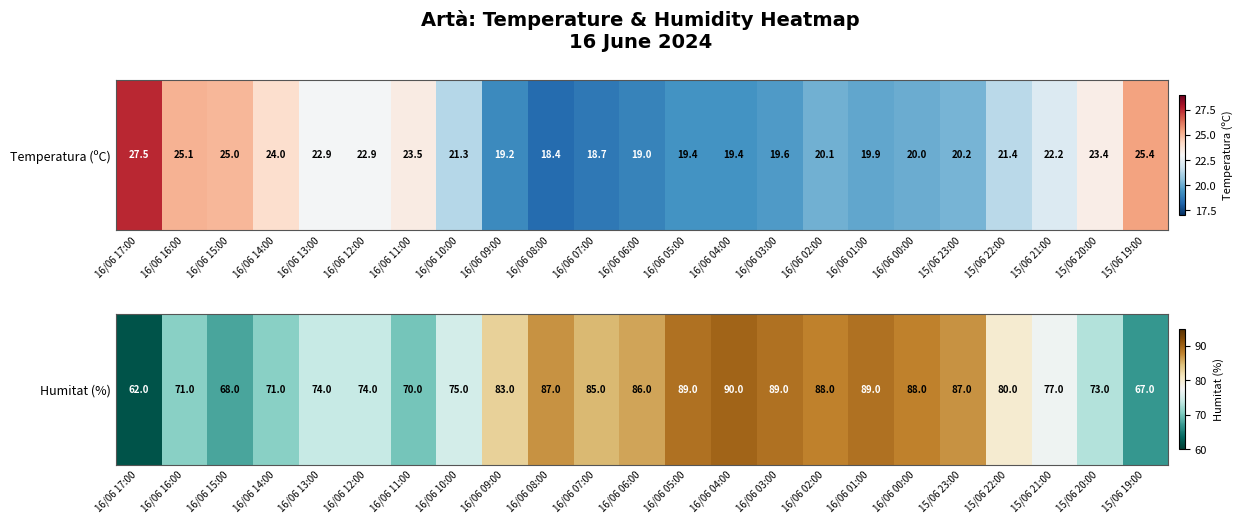

What is the greatest value displayed?

90